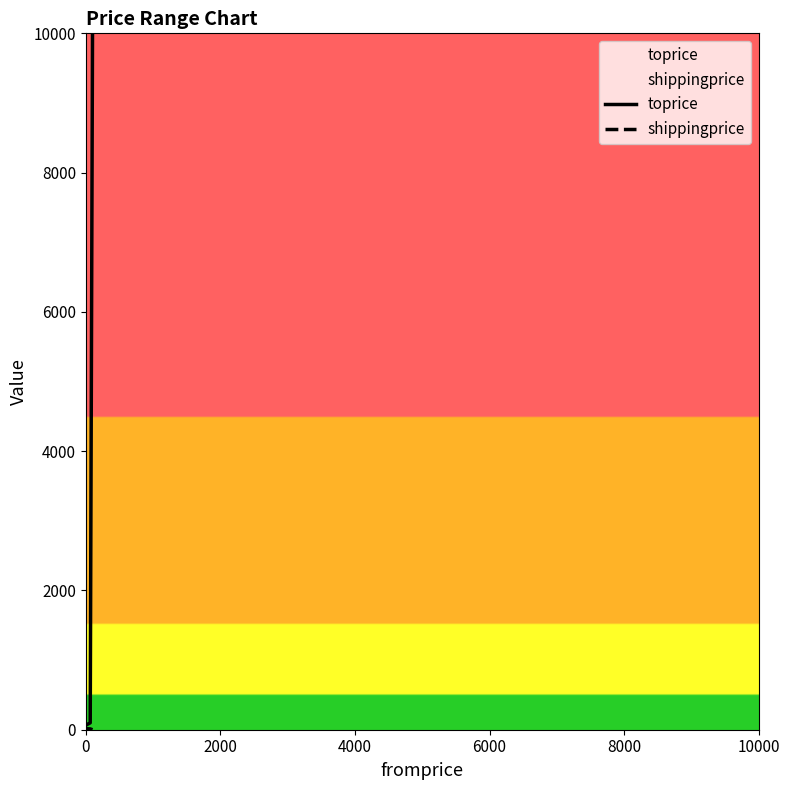

Which series has the largest total across all categories?

toprice